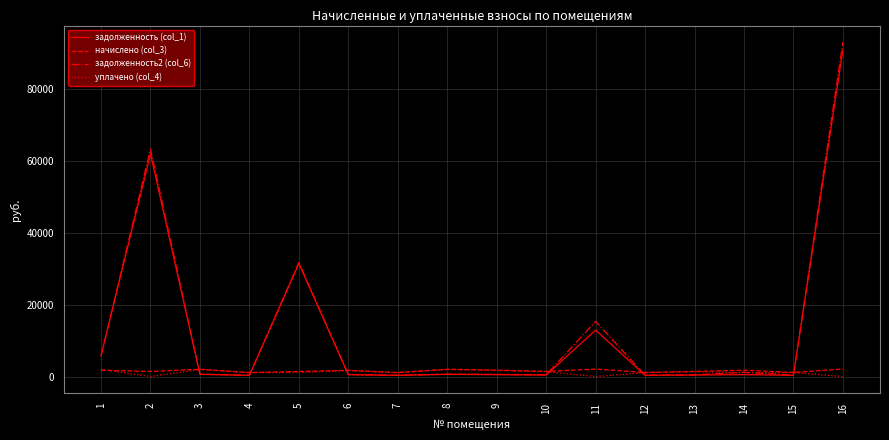

At which category is the sum across all series the highest?

16